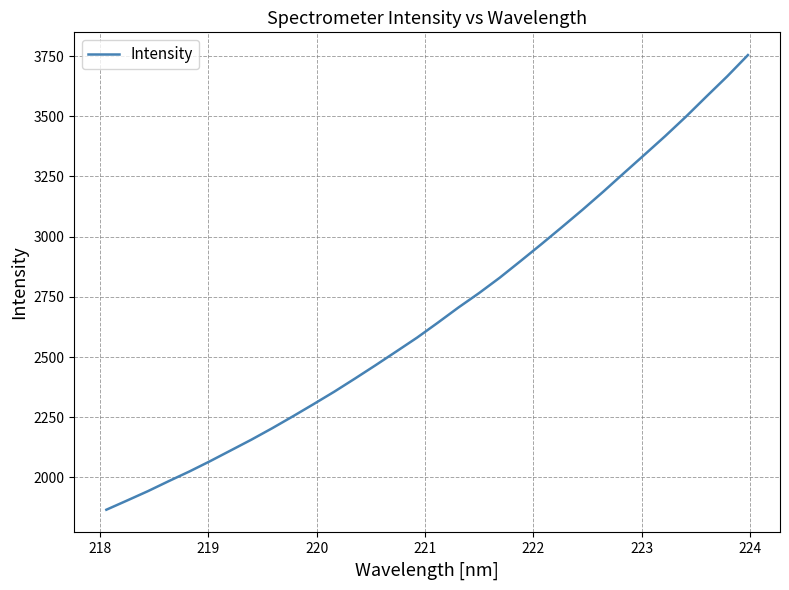

What is the difference between the maximum and minimum values?

1888.5